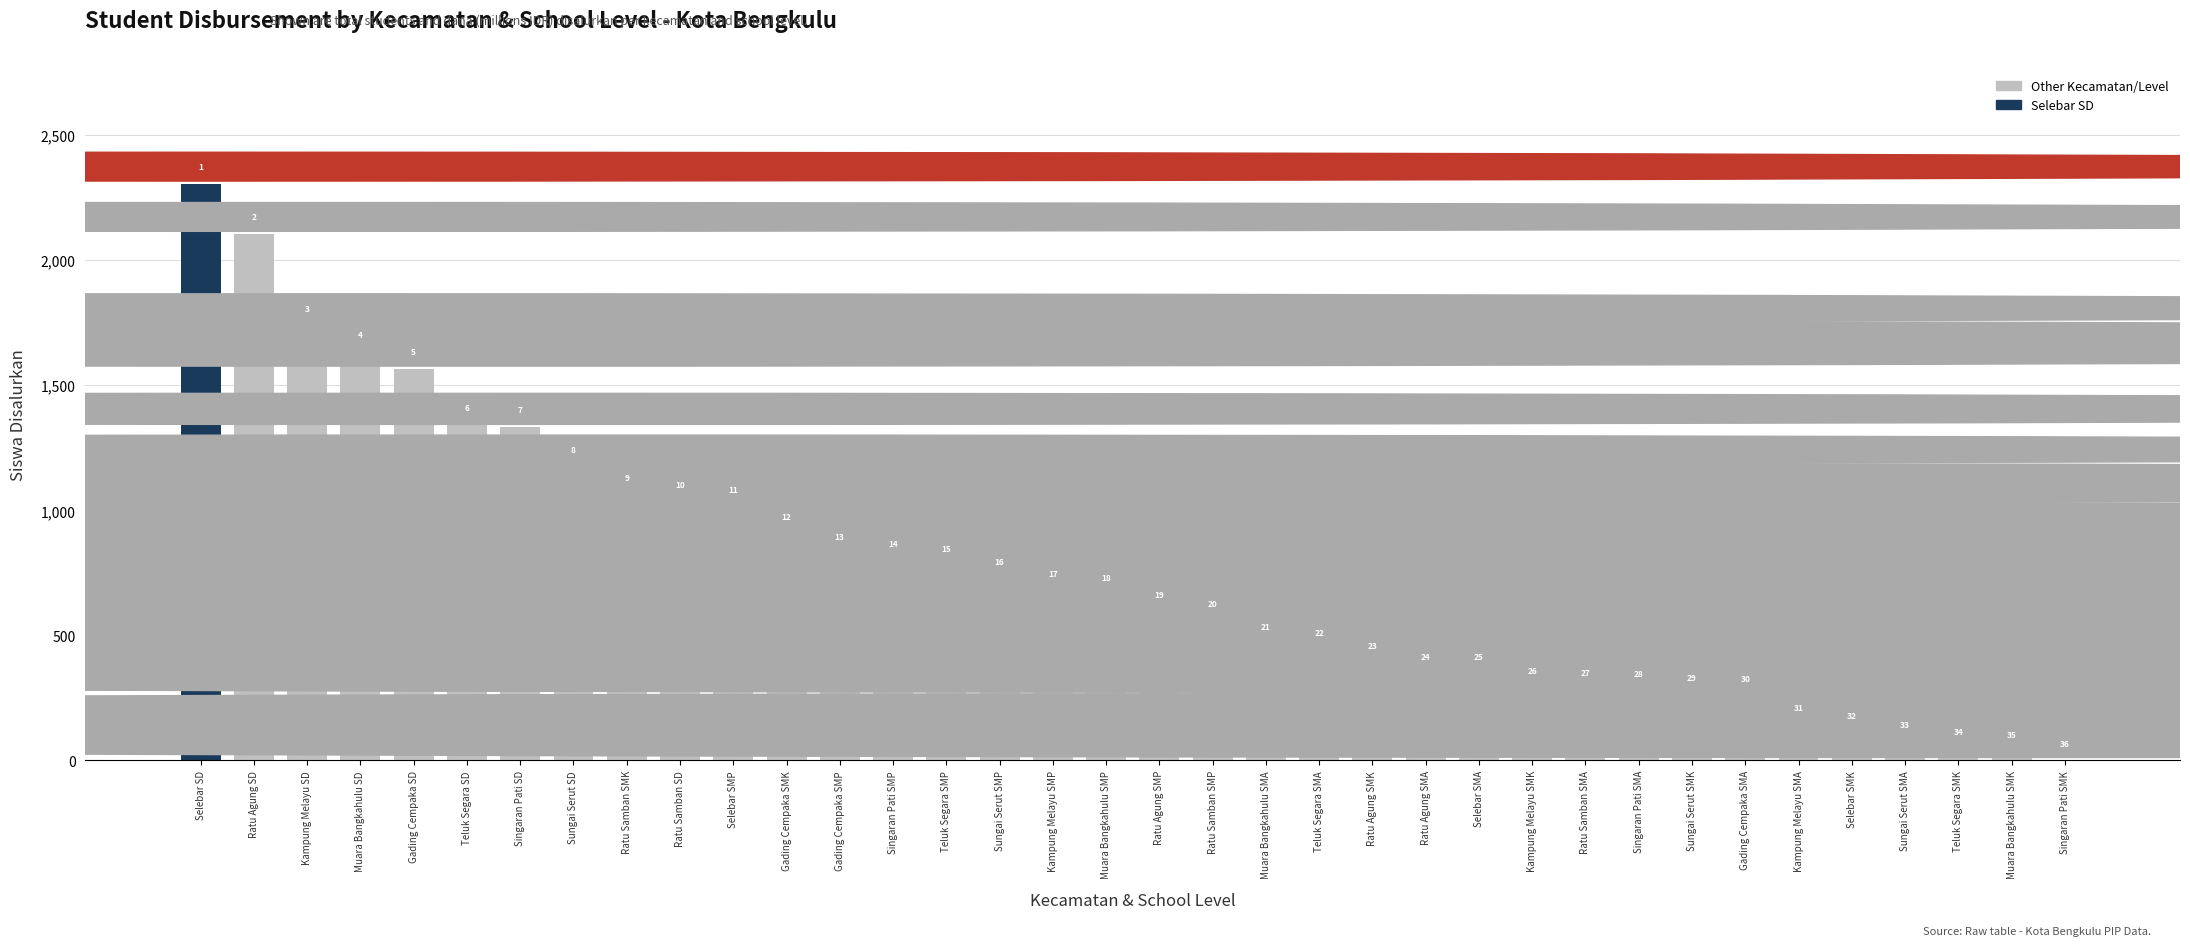

Reading left to right, what are all the values shown in this chart?

Selebar SD=2305	Ratu Agung SD=2104	Kampung Melayu SD=1739	Muara Bangkahulu SD=1634	Gading Cempaka SD=1565	Teluk Segara SD=1341	Singaran Pati SD=1332	Sungai Serut SD=1174	Ratu Samban SMK=1064	Ratu Samban SD=1034	Selebar SMP=1015	Gading Cempaka SMK=906	Gading Cempaka SMP=828	Singaran Pati SMP=797	Teluk Segara SMP=779	Sungai Serut SMP=728	Kampung Melayu SMP=679	Muara Bangkahulu SMP=661	Ratu Agung SMP=594	Ratu Samban SMP=559	Muara Bangkahulu SMA=466	Teluk Segara SMA=444	Ratu Agung SMK=392	Ratu Agung SMA=348	Selebar SMA=346	Kampung Melayu SMK=289	Ratu Samban SMA=284	Singaran Pati SMA=278	Sungai Serut SMK=262	Gading Cempaka SMA=260	Kampung Melayu SMA=141	Selebar SMK=110	Sungai Serut SMA=75	Teluk Segara SMK=48	Muara Bangkahulu SMK=33	Singaran Pati SMK=0